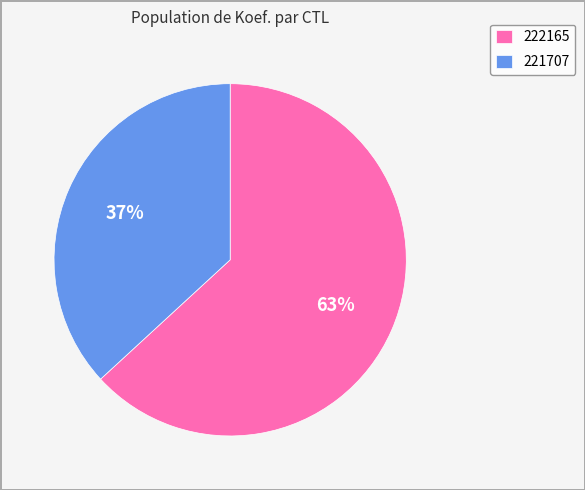

Count the number of slices in the pie.

2